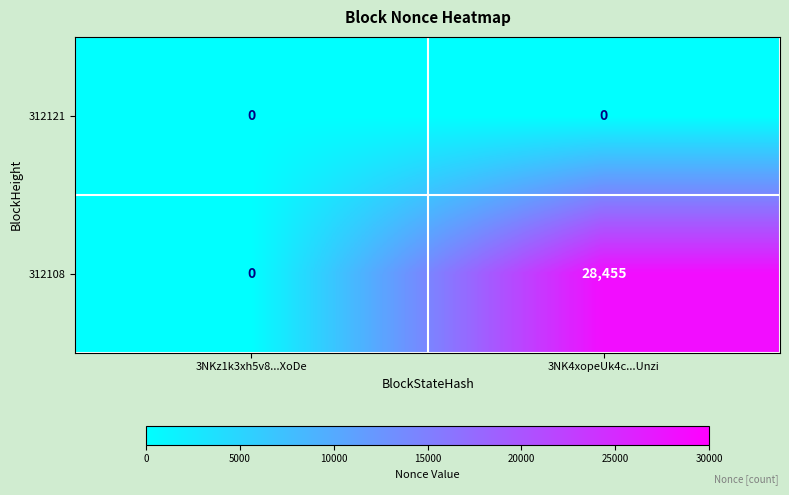

At which category is the sum across all series the highest?

3NK4xopeUk4c...Unzi